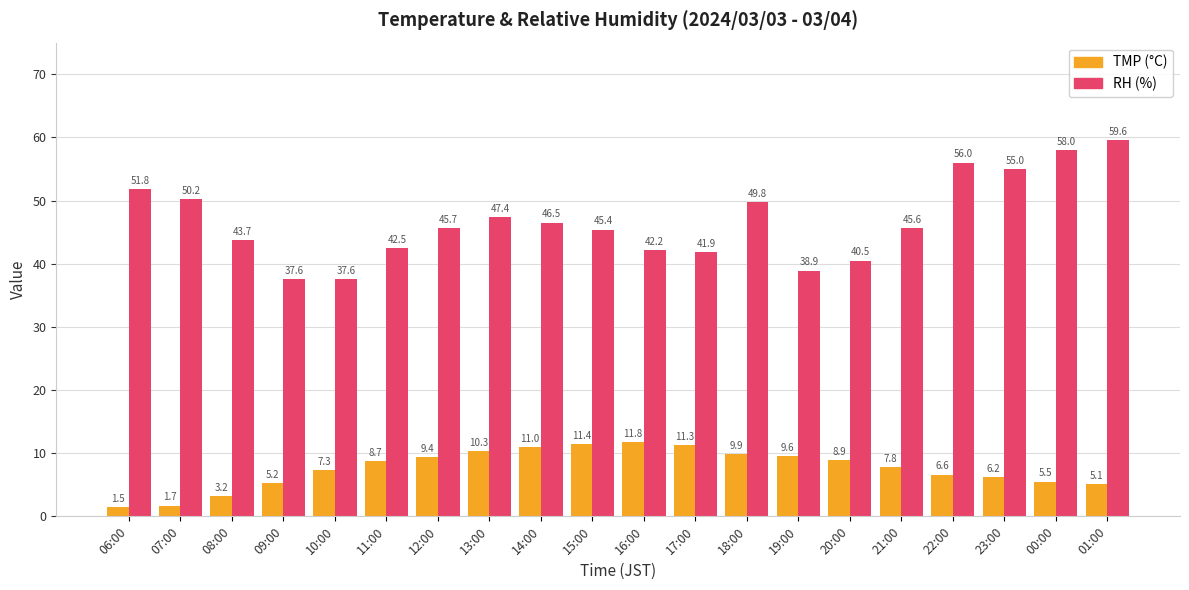

What is the difference between the highest and lowest values at 10:00?

30.3